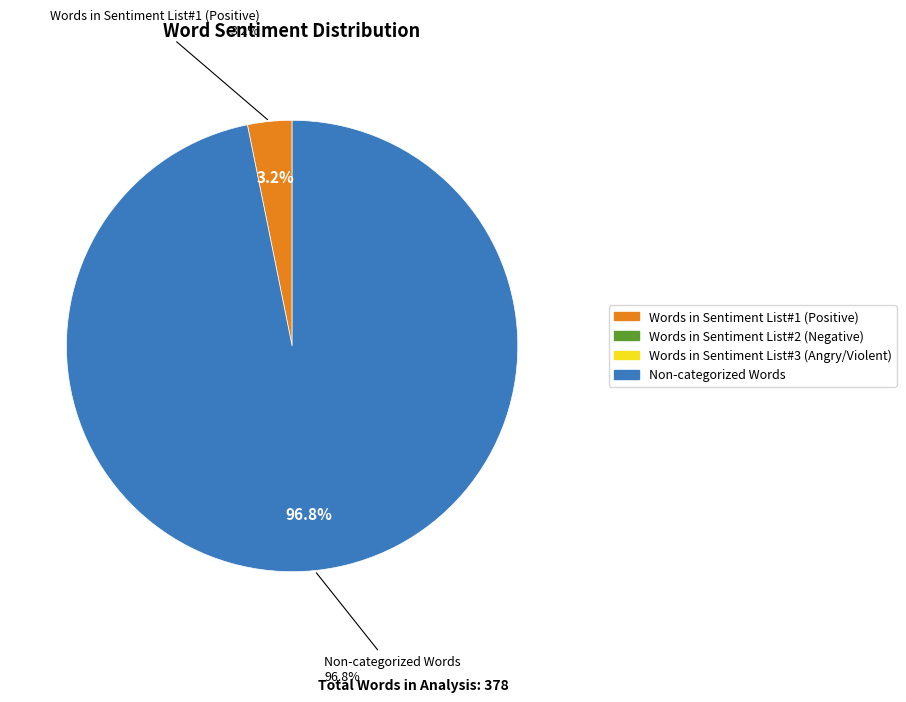

True or false: Non-categorized Words accounts for 84% of the total.

False